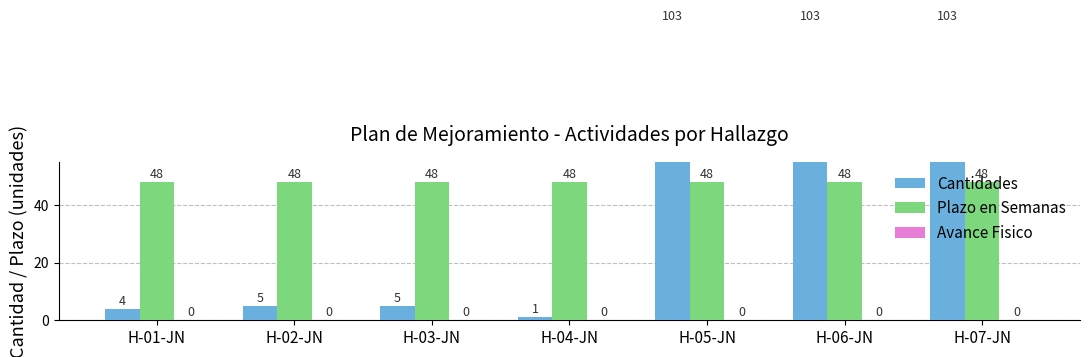

The value of Avance Fisico at H-05-JN is 0. True or false?

True